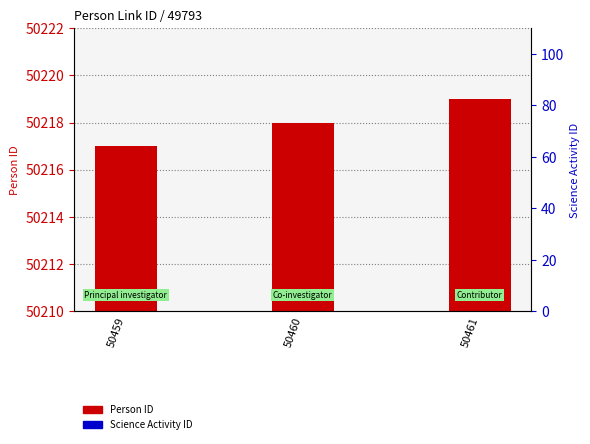

How many groups of bars are there?

3